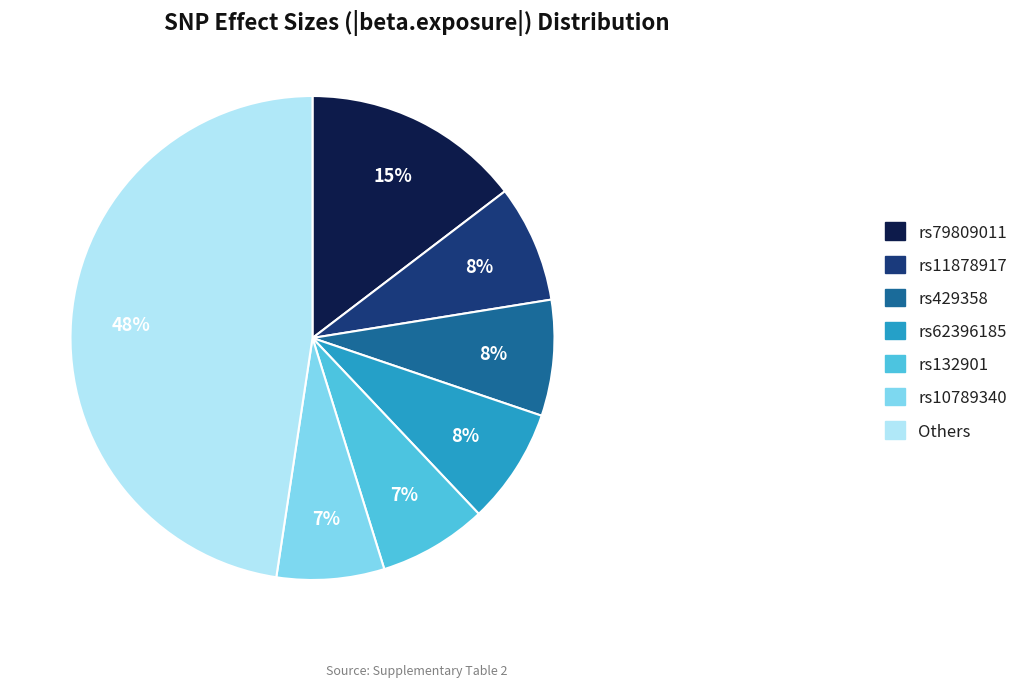

How many segments does this pie chart have?

7